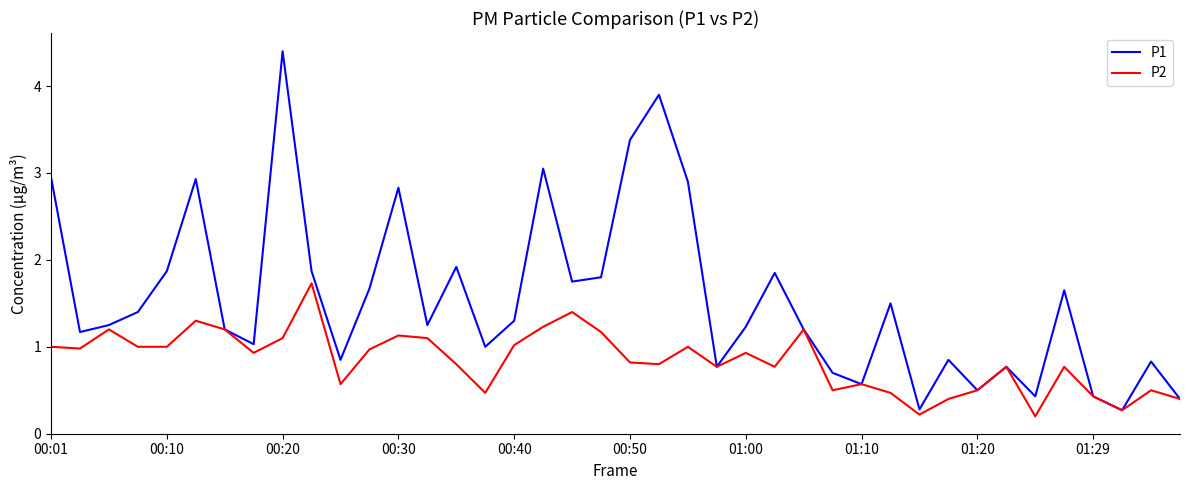

In P2, how many points are higher than both neighbors (excluding endpoints)?

12